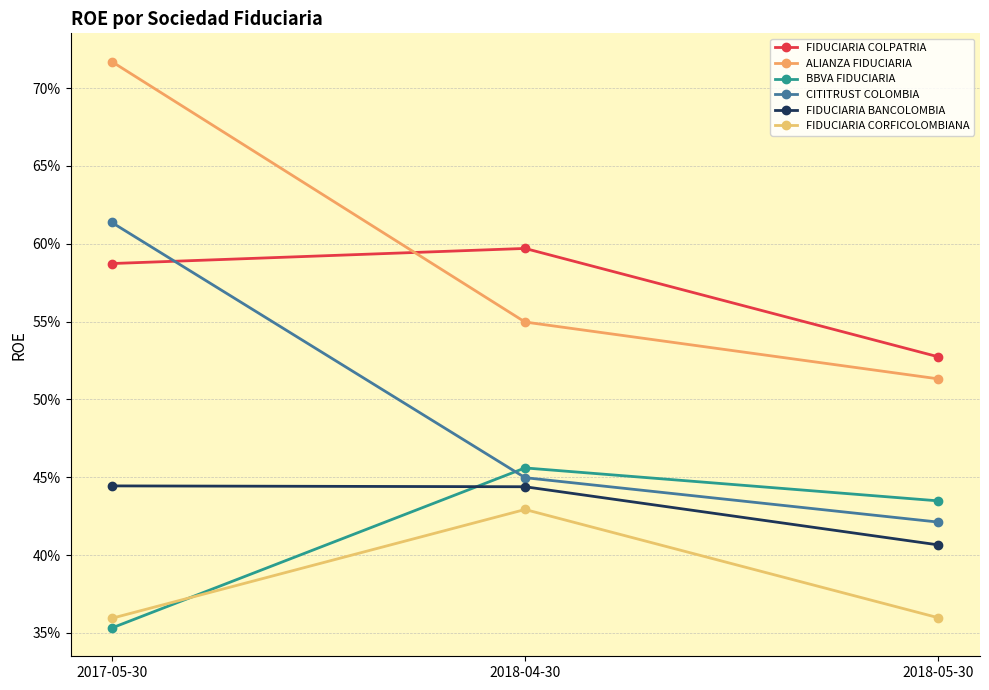

Which has a higher value, 2017-05-30 or 2018-05-30?

2017-05-30